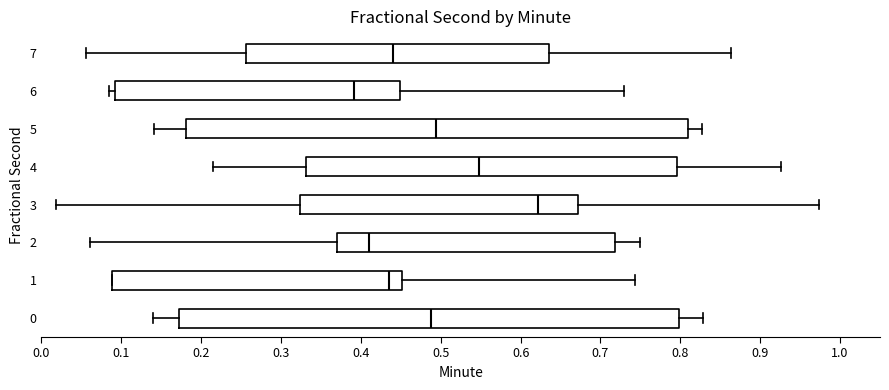

Which box's median line is the furthest to the right?

3